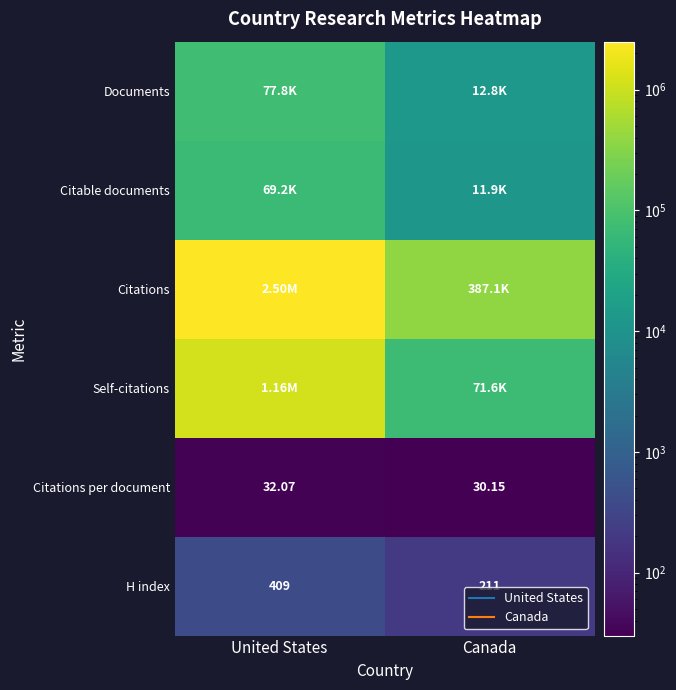

Which series has the widest spread of values?

Citations